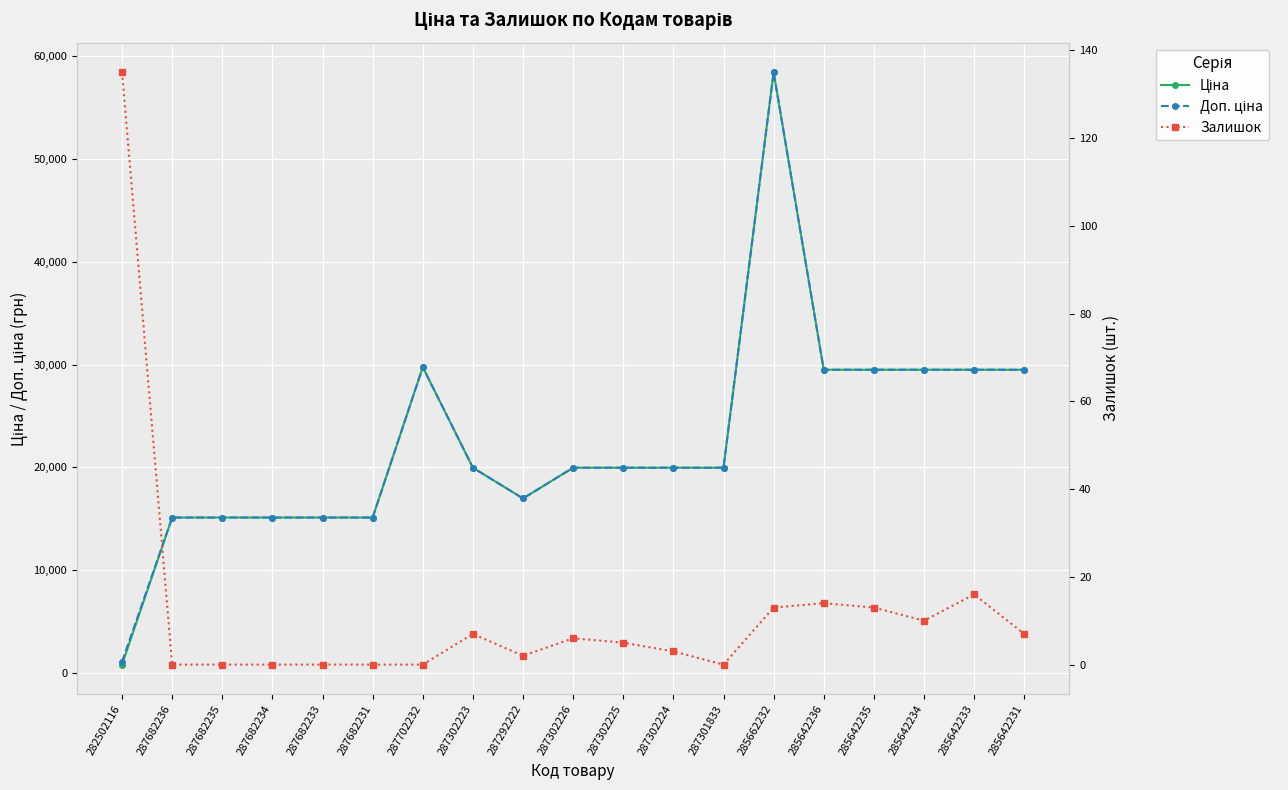

At which category is the sum across all series the highest?

285662232